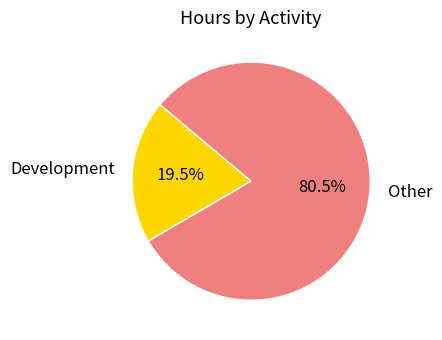

Count the number of slices in the pie.

2